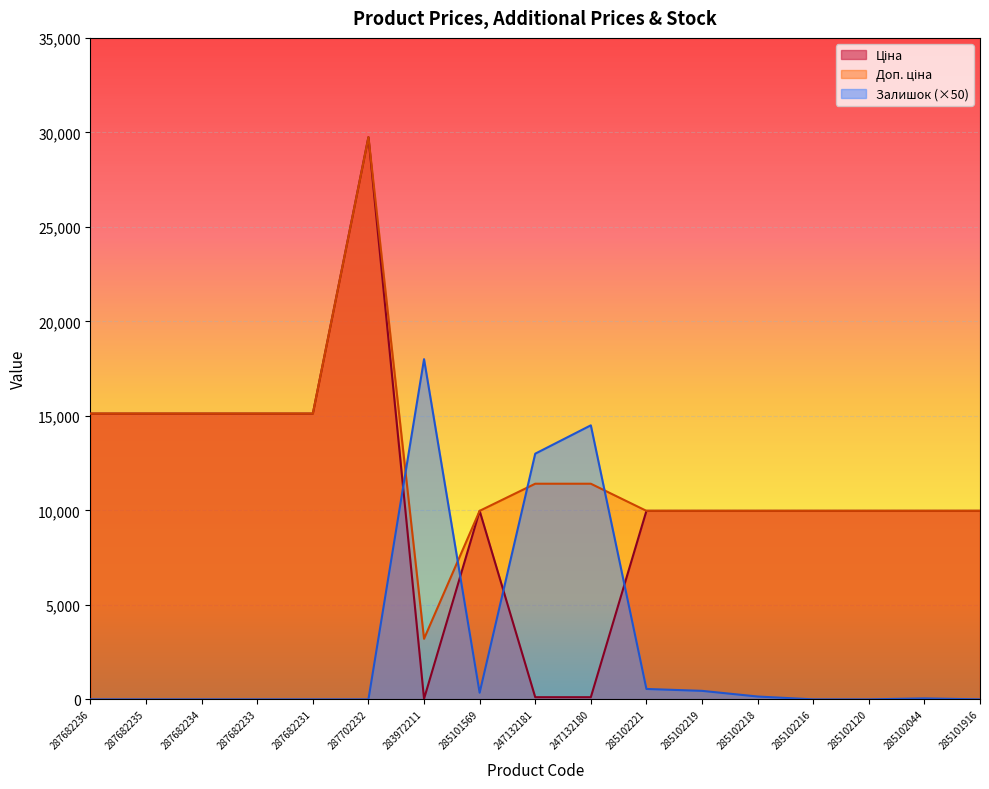

What is the total value across all series at 285102221?

20500.0